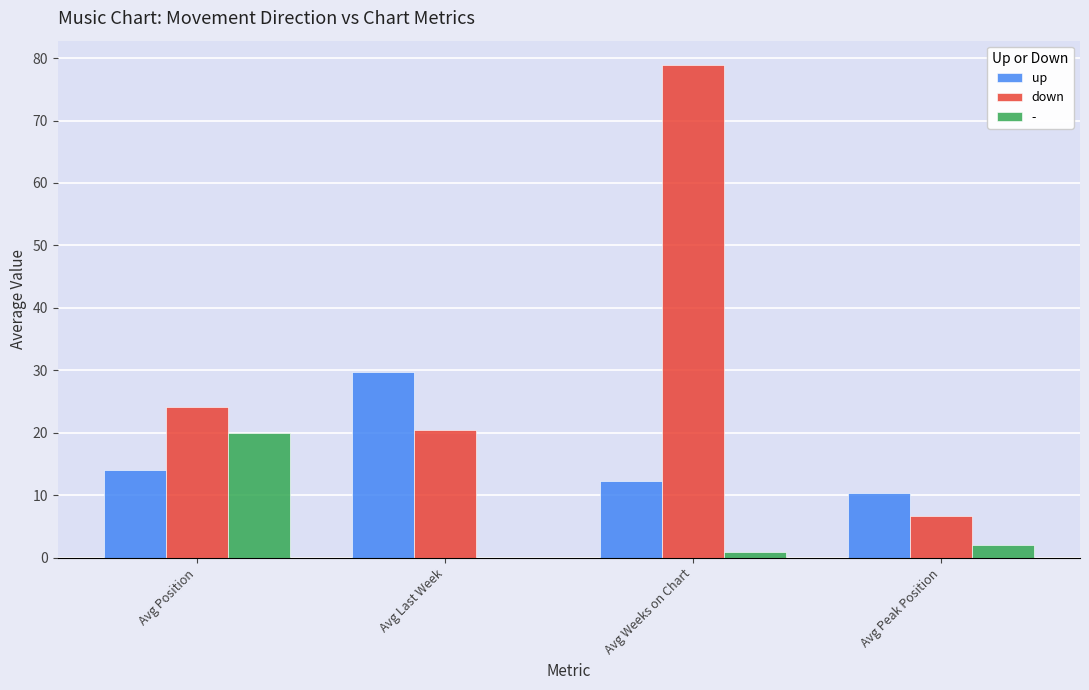

Which series has the largest total across all categories?

down